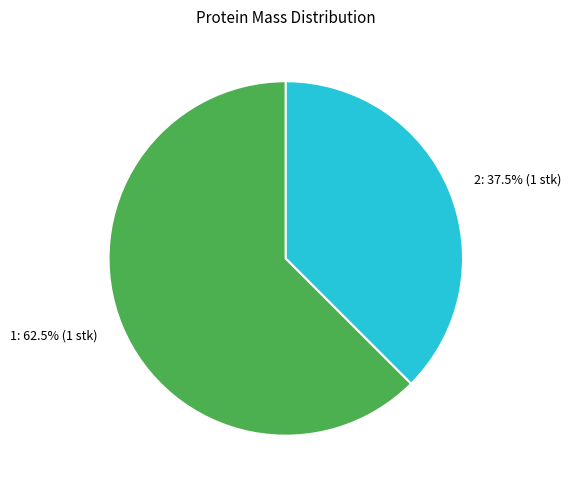

Does any single category account for the majority?

Yes